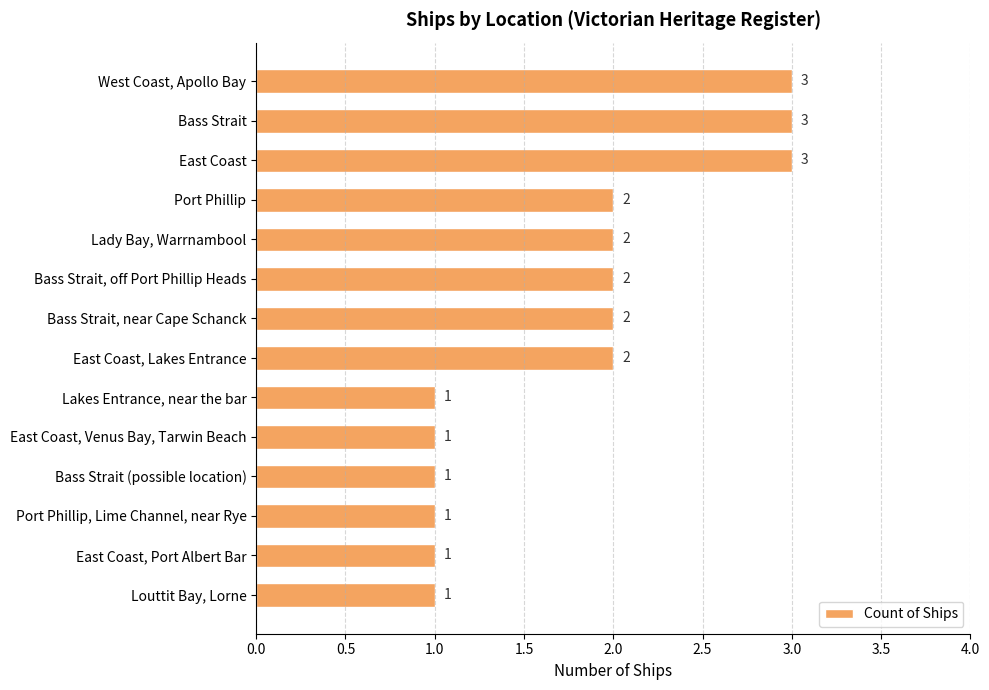

Between East Coast, Venus Bay, Tarwin Beach and Bass Strait, off Port Phillip Heads, which is larger?

Bass Strait, off Port Phillip Heads